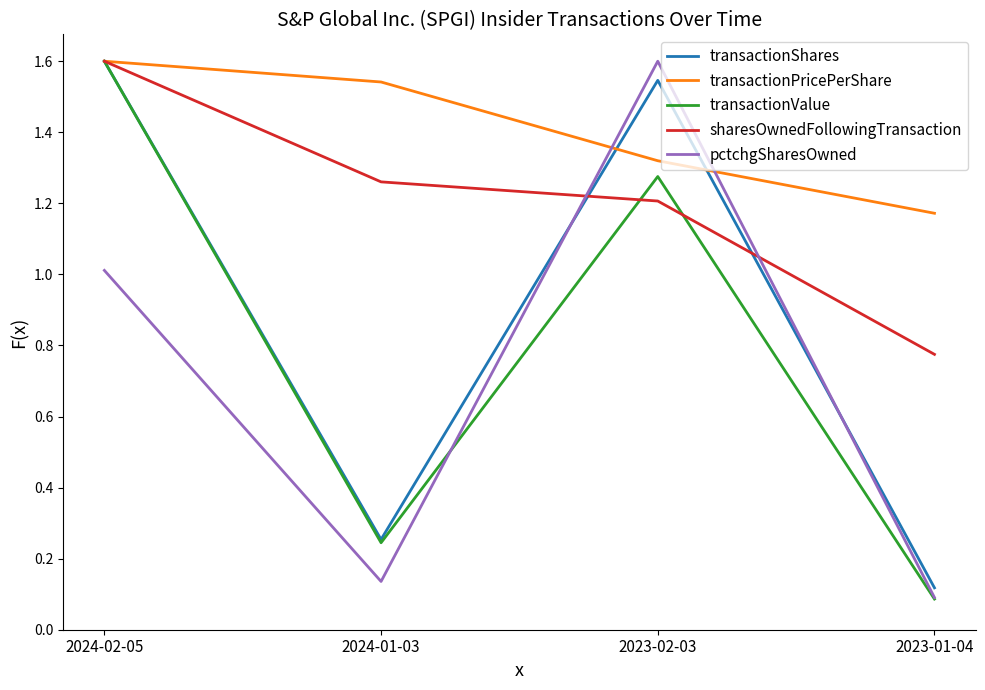

What is the maximum value for pctchgSharesOwned?

1.6